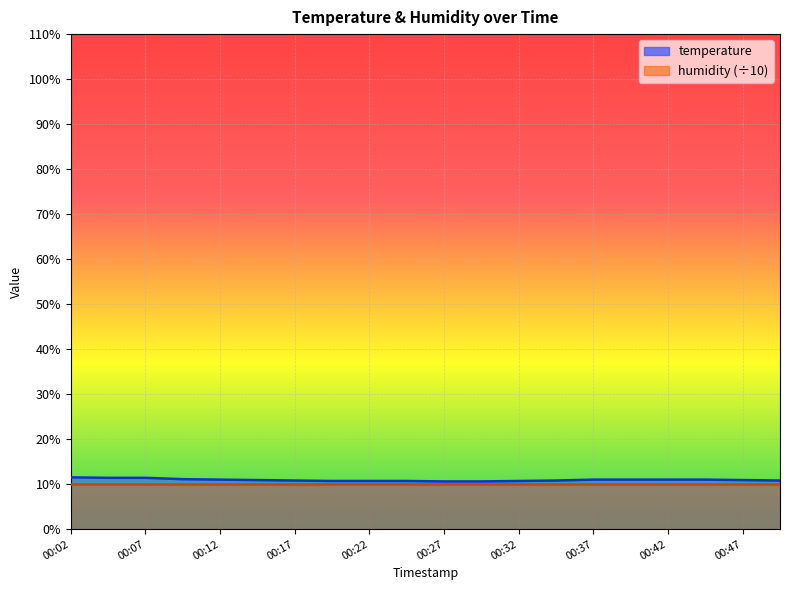

True or false: the data has more than 2 interior local peaks.

False